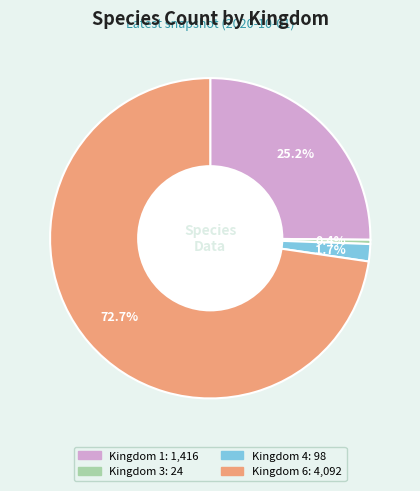

Is there a majority slice in this chart?

Yes